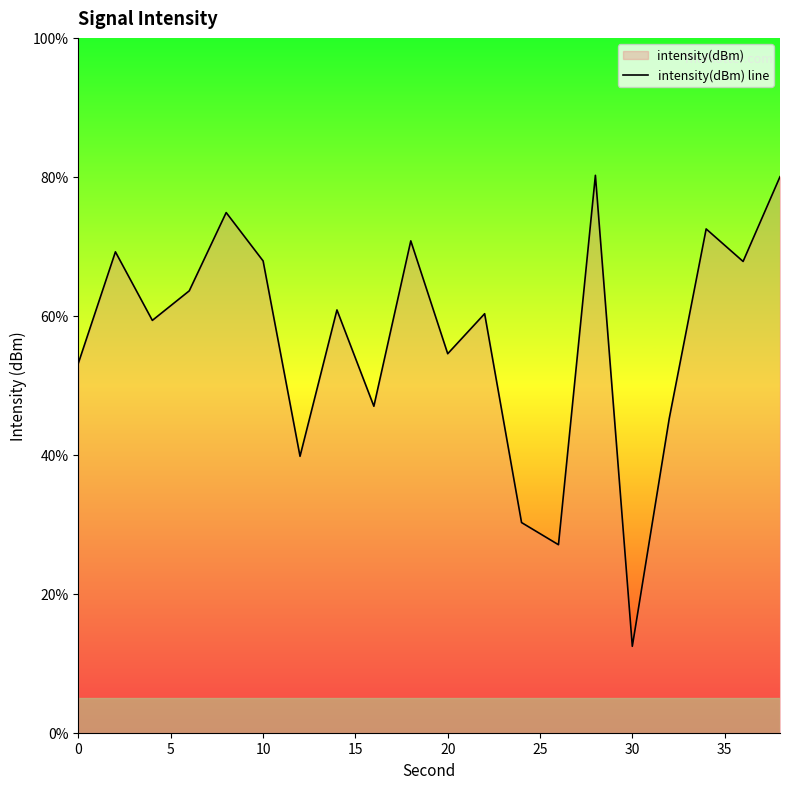

How many series are shown in this chart?

1